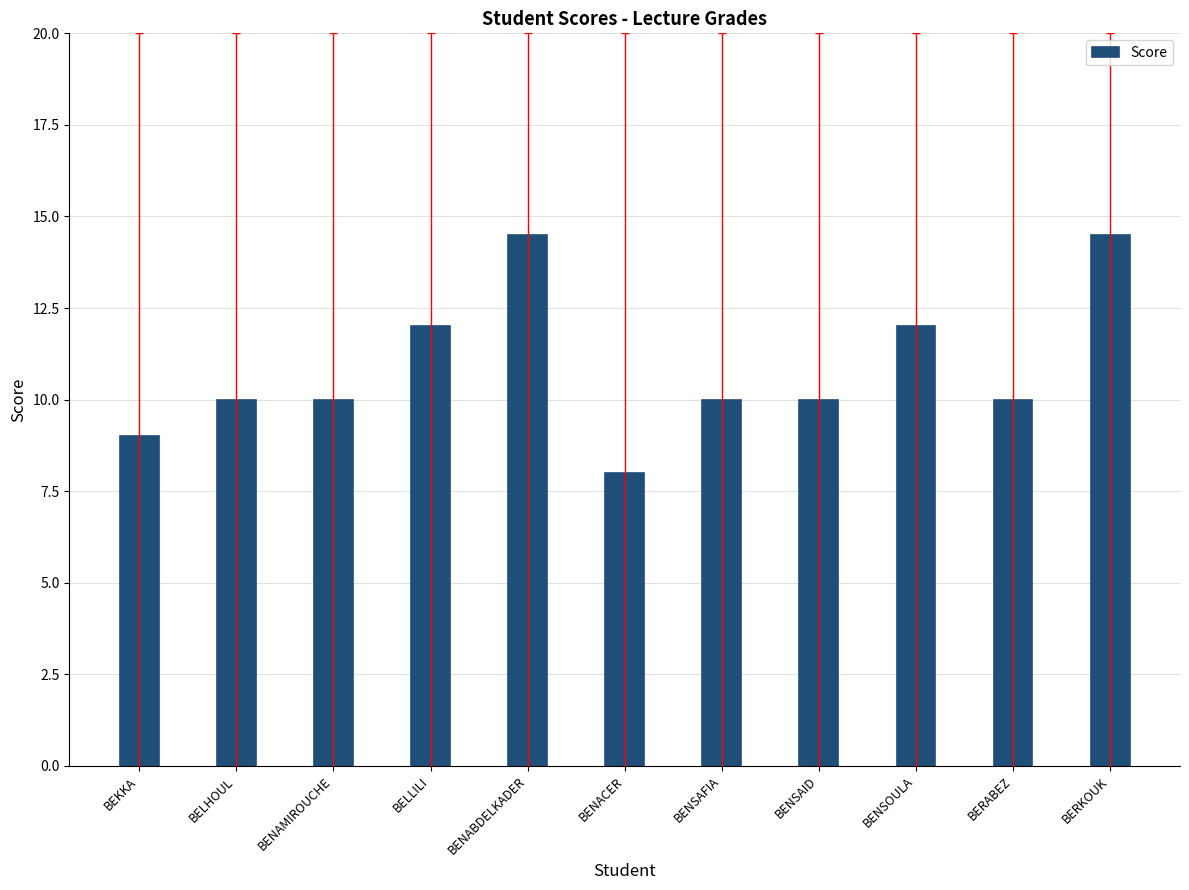

Reading right to left, list all the values displayed in this chart.

14.5	10.0	12.0	10.0	10.0	8.0	14.5	12.0	10.0	10.0	9.0